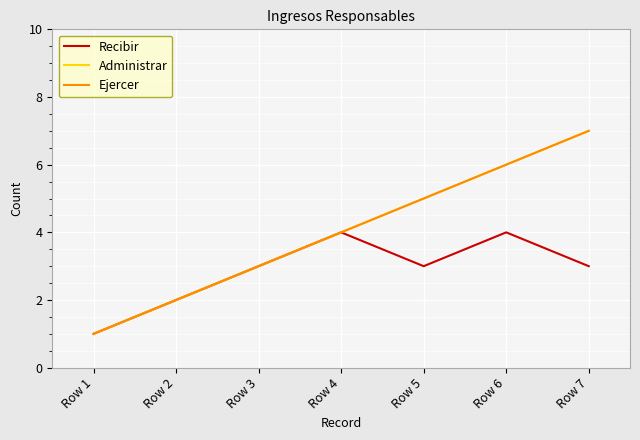

Rank the series at Row 5 from highest to lowest value.

Administrar, Ejercer, Recibir